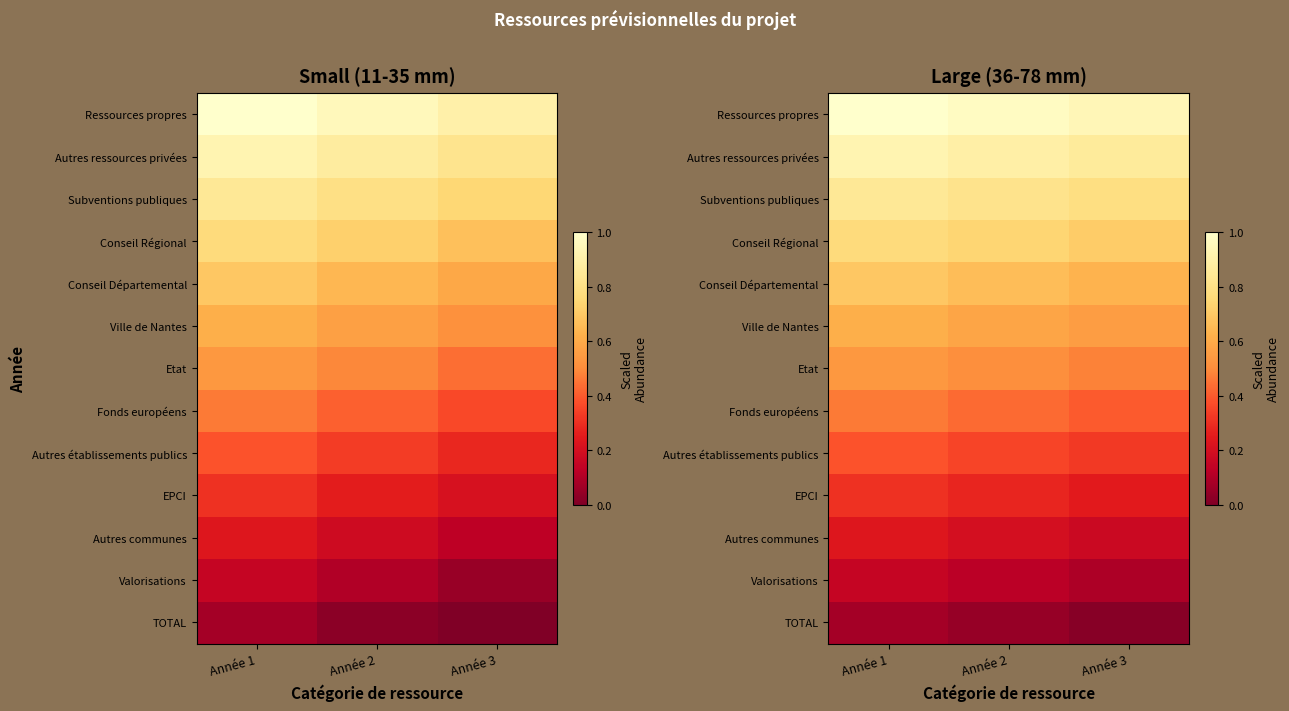

What is the difference between the maximum and minimum values in the Subventions publiques series?

0.1